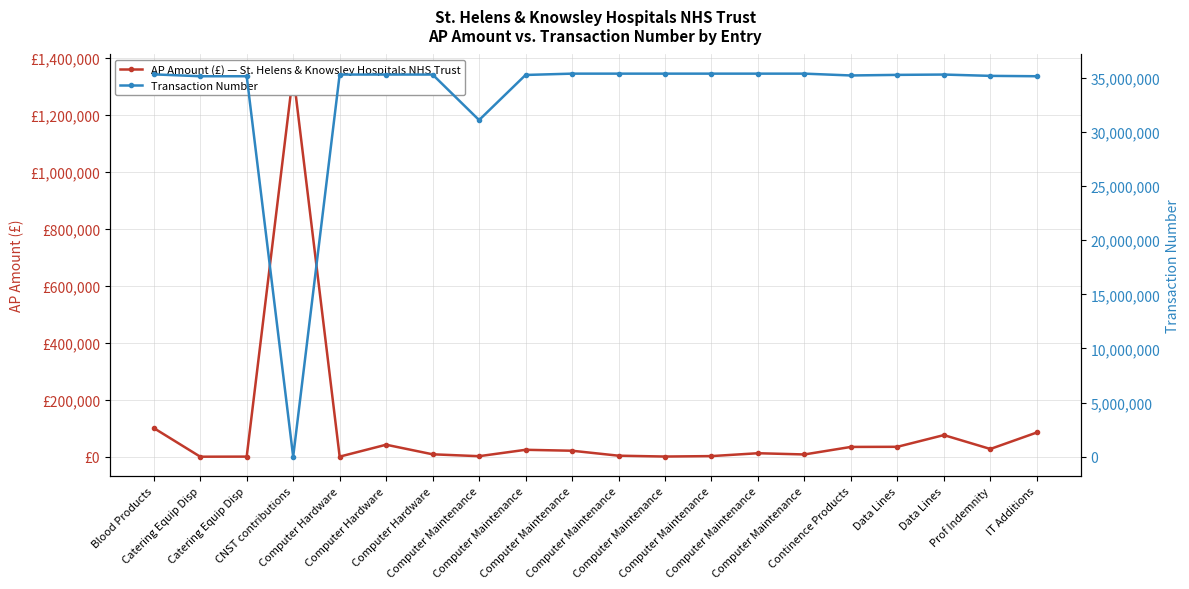

Where does the AP Amount (£) — St. Helens & Knowsley Hospitals NHS Trust series first go above 21000?

Blood Products